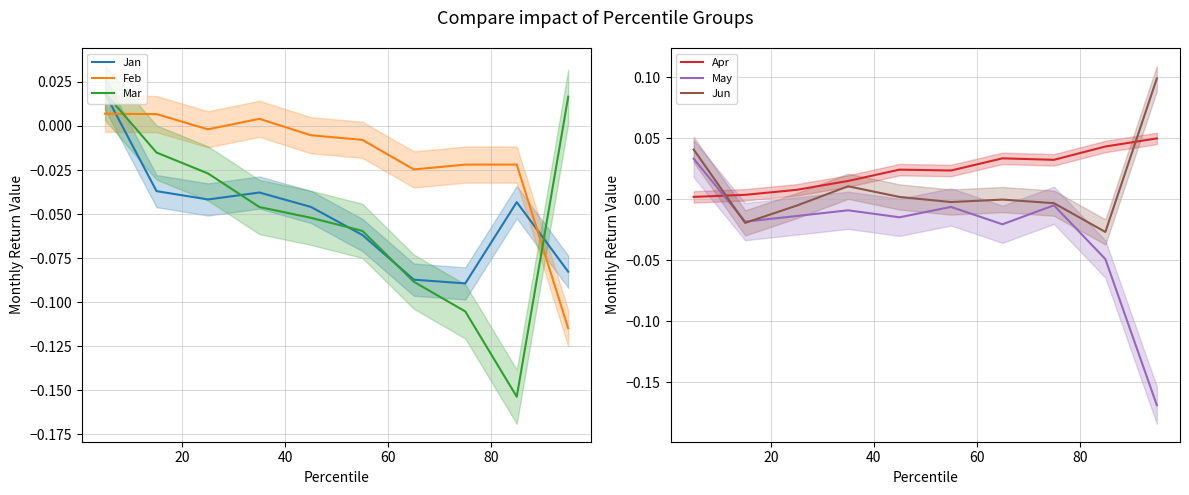

What is the difference between the maximum and minimum values in the Jun series?

0.1